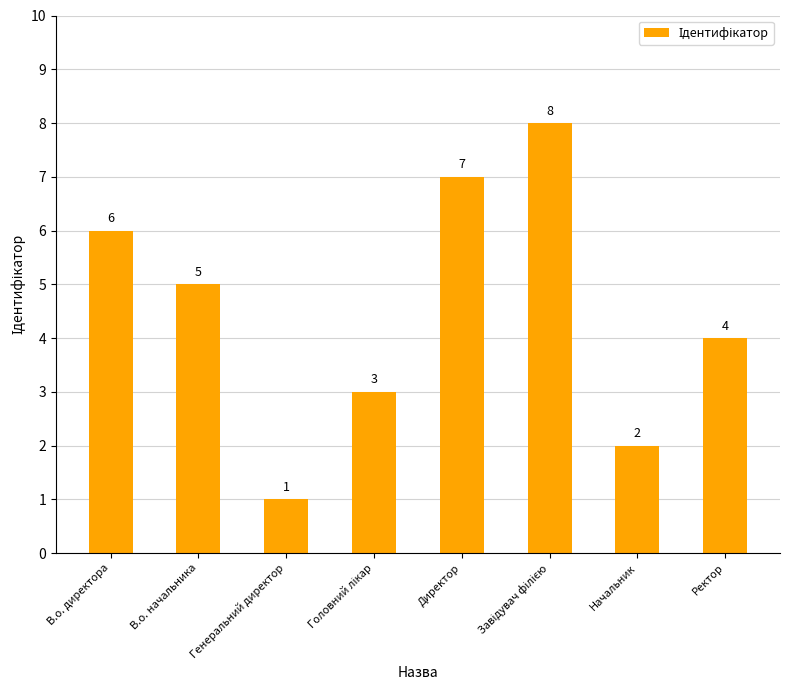

Does the chart contain stacked bars?

No